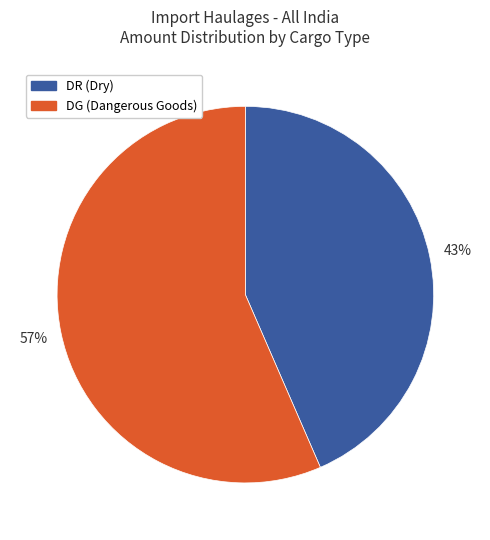

Is it true that DG is 1% of the pie?

False